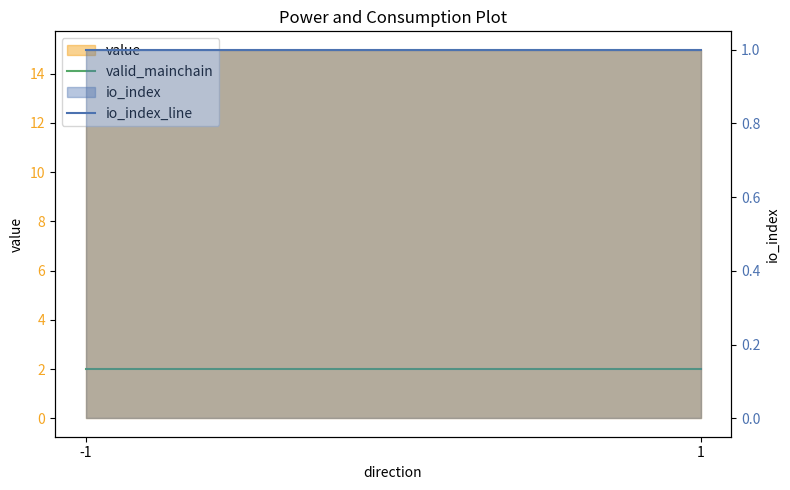

What is the spread (max minus min) of values at -1?

1